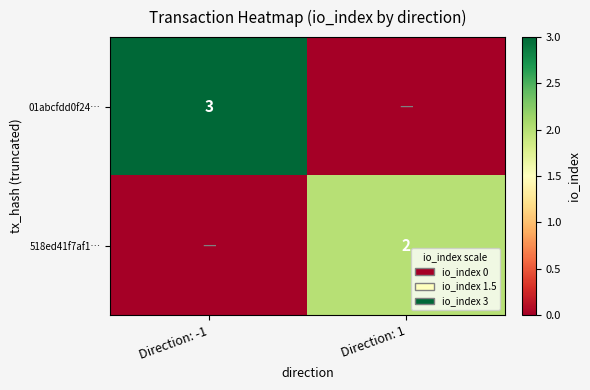

Which label corresponds to the largest value in the chart?

Direction: -1